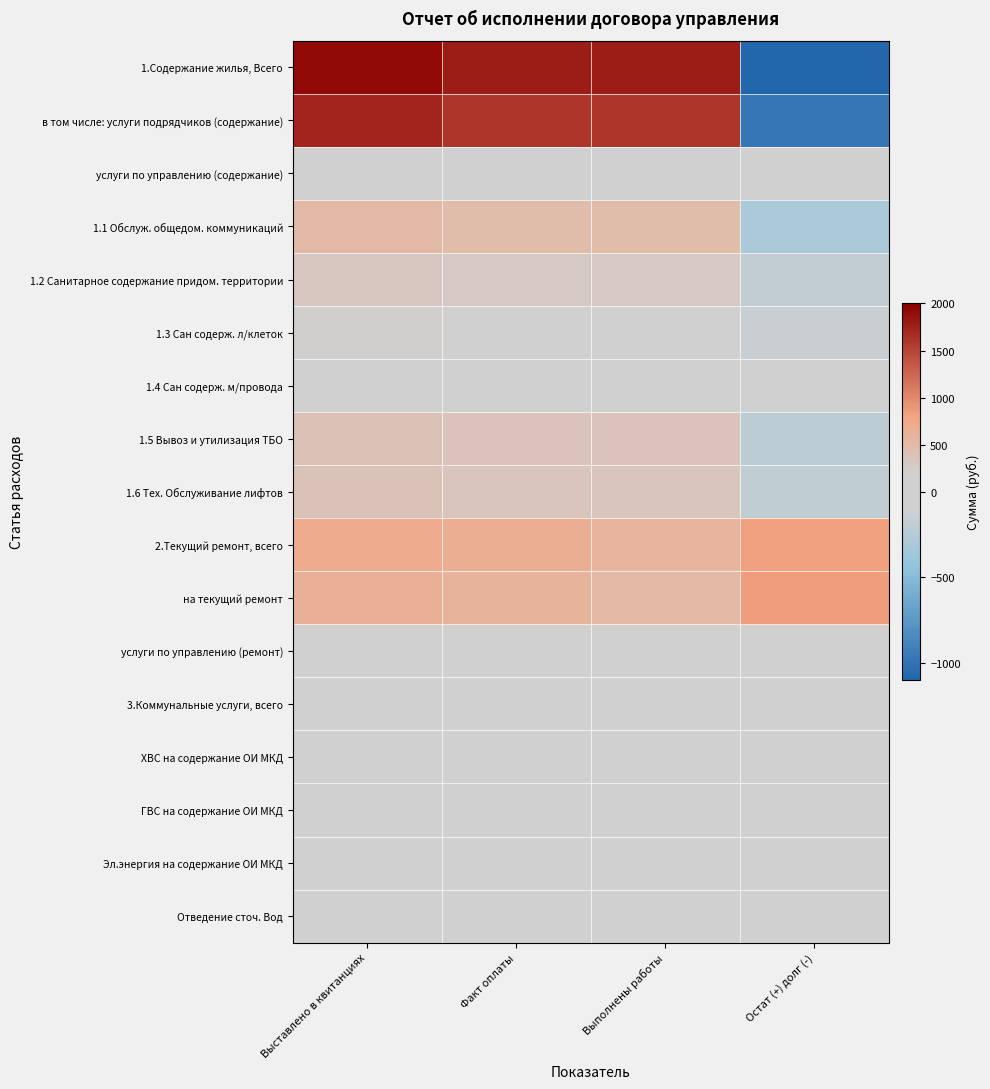

How many categories are shown in the chart?

4